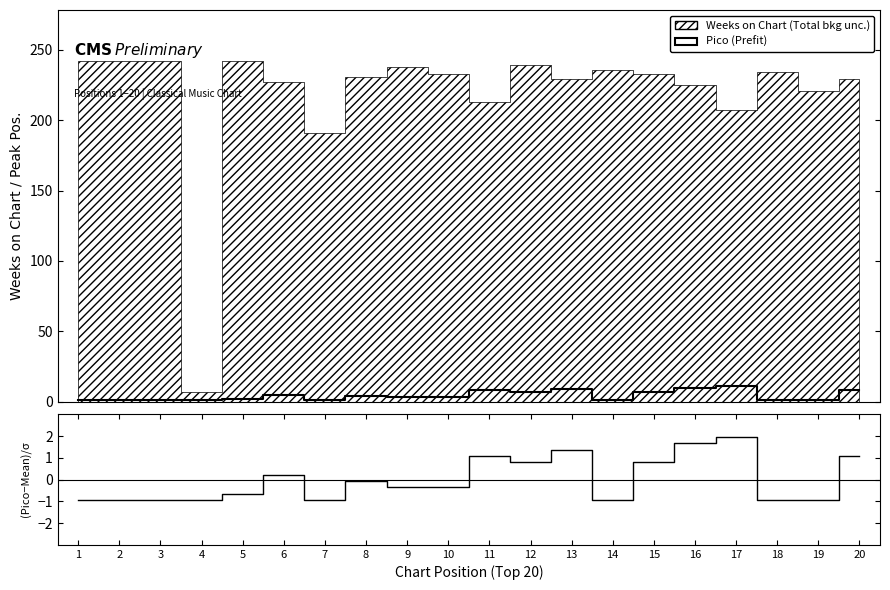

How many Pico values are between 1 and 8?

17